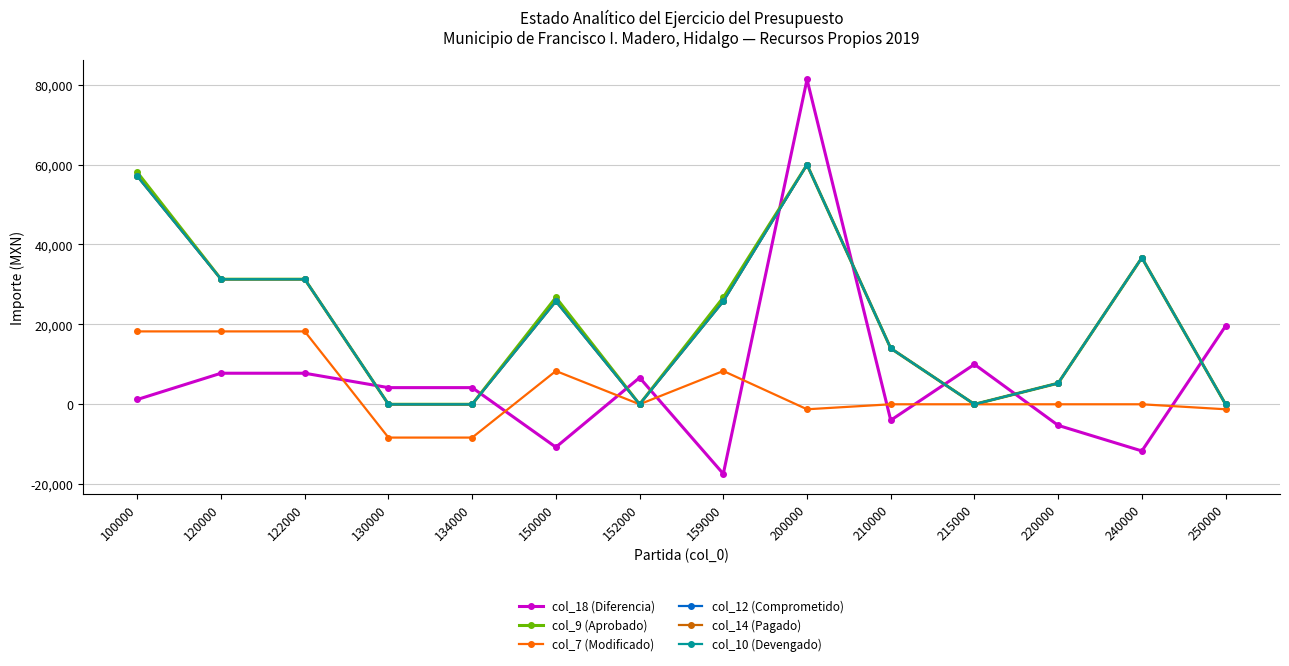

Reading right to left, what are all the values shown in this chart?

col_18 (Diferencia): 19583.0	-11681.5	-5280.0	10000.0	-4000.0	81293.5	-17406.7	6666.7	-10740.0	4166.7	4166.7	7771.2	7771.2	1197.9
col_9 (Aprobado): 0.0	36681.5	5280.0	0.0	14000.0	59955.5	26740.0	0.0	26740.0	0.0	0.0	31300.0	31300.0	58040.0
col_7 (Modificado): -1250.0	0.0	0.0	0.0	0.0	-1250.0	8333.3	0.0	8333.3	-8333.3	-8333.3	18237.9	18237.9	18237.9
col_12 (Comprometido): 0.0	36681.5	5280.0	0.0	14000.0	59955.5	25740.0	0.0	25740.0	0.0	0.0	31300.0	31300.0	57040.0
col_14 (Pagado): 0.0	36681.5	5280.0	0.0	14000.0	59955.5	25740.0	0.0	25740.0	0.0	0.0	31300.0	31300.0	57040.0
col_10 (Devengado): 0.0	36681.5	5280.0	0.0	14000.0	59955.5	25740.0	0.0	25740.0	0.0	0.0	31300.0	31300.0	57040.0